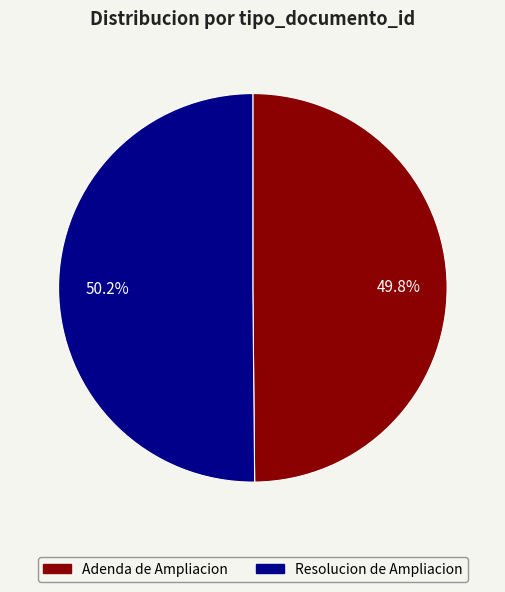

How many slices are in this pie chart?

2